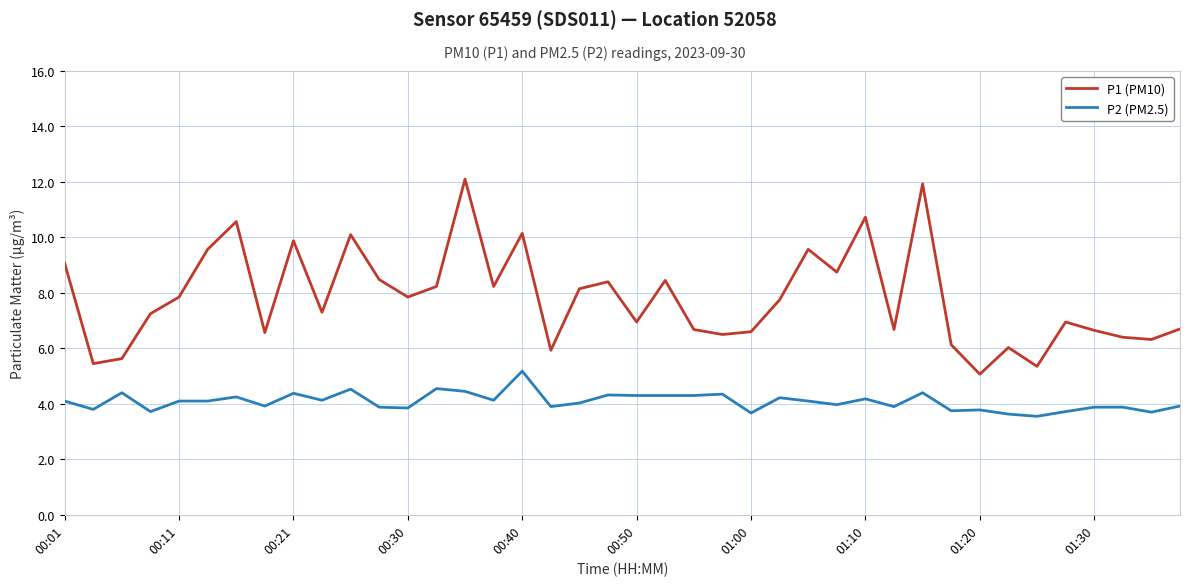

How many interior local valleys does the P1 (PM10) series have?

13